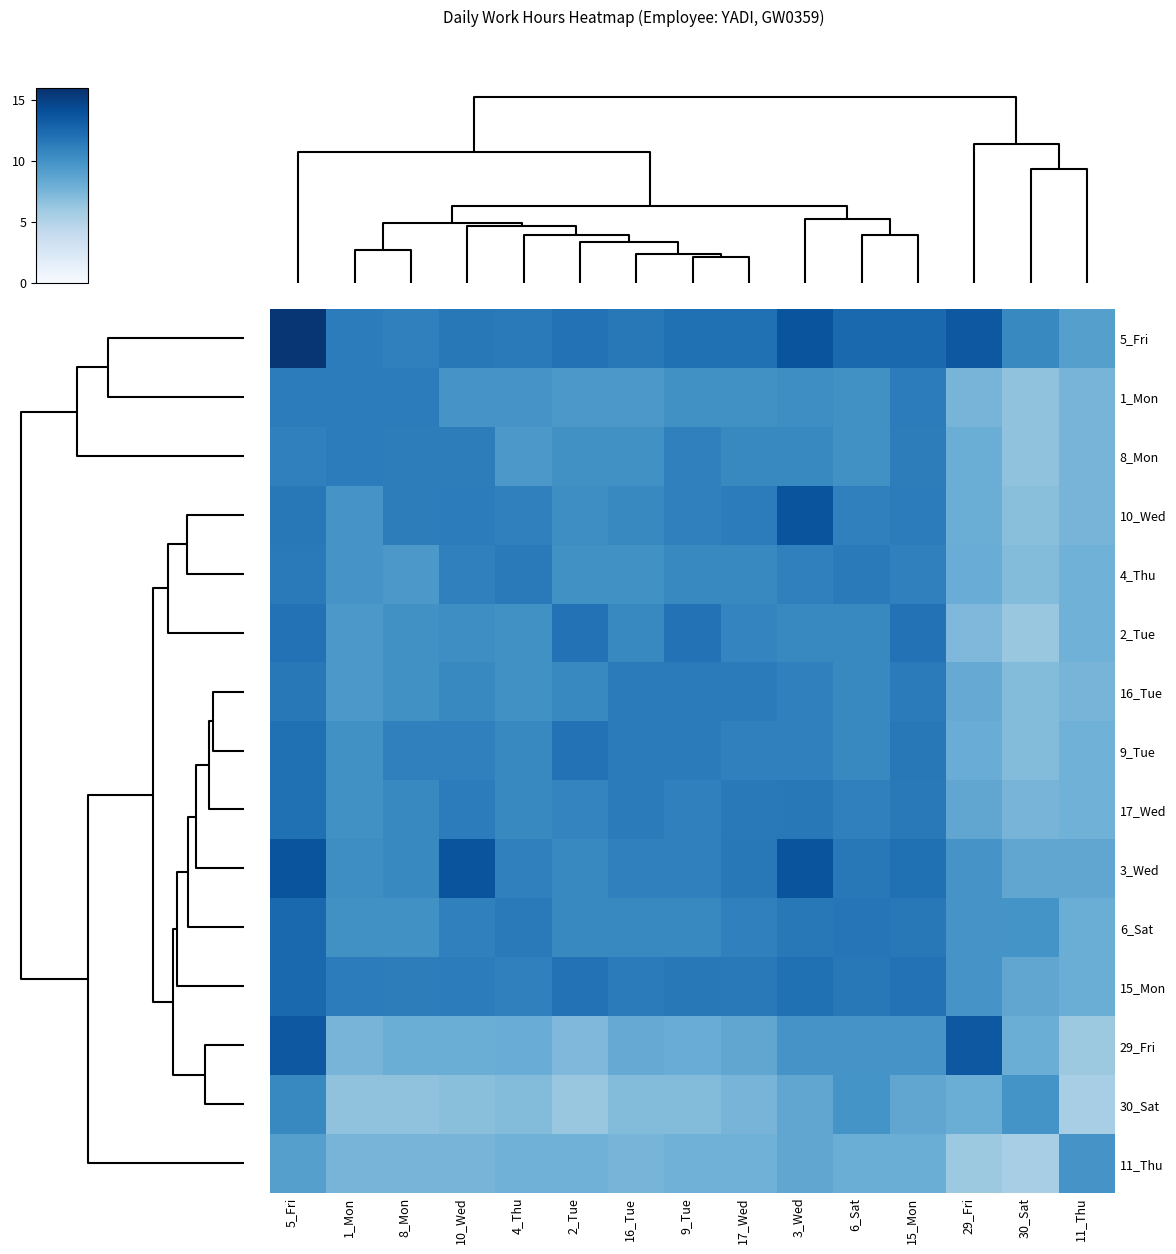

How many series are shown in this chart?

15